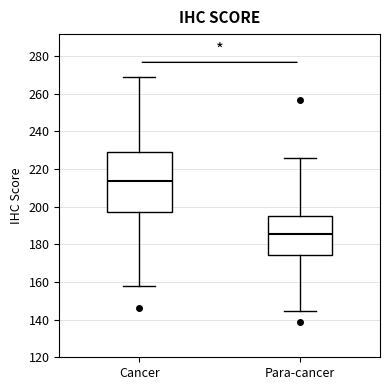

Reading left to right, read every box against the y-axis: the position of its median line, the range the box covers, and the ends of its whiskers. The values are not printed on the chart, so give them approximately, as read against the axis.

Cancer: median 214, box 198 to 228, whiskers 158 to 268
Para-cancer: median 186, box 174 to 194, whiskers 144 to 226